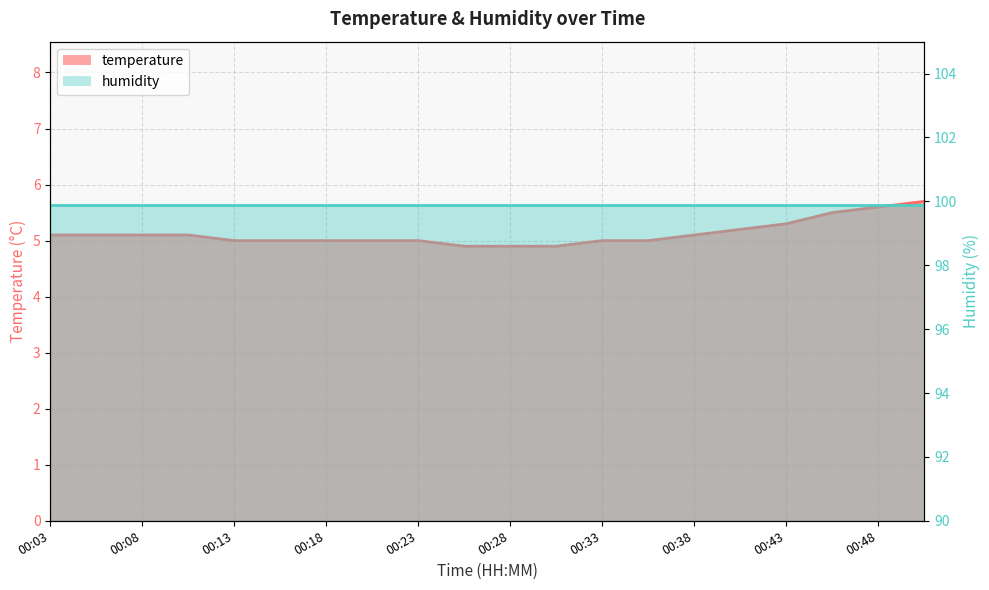

How many data points are above 5?

10